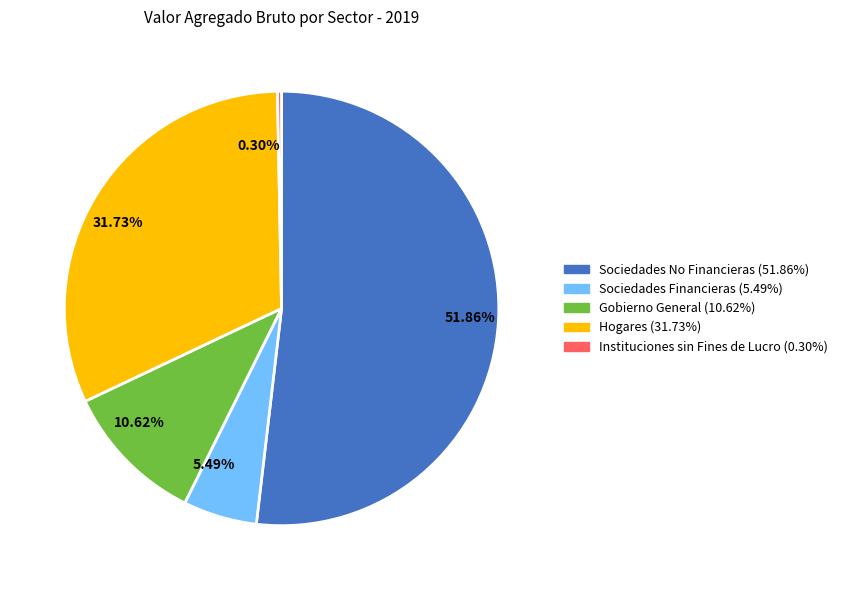

Which category has the smallest portion of the pie?

0.30%